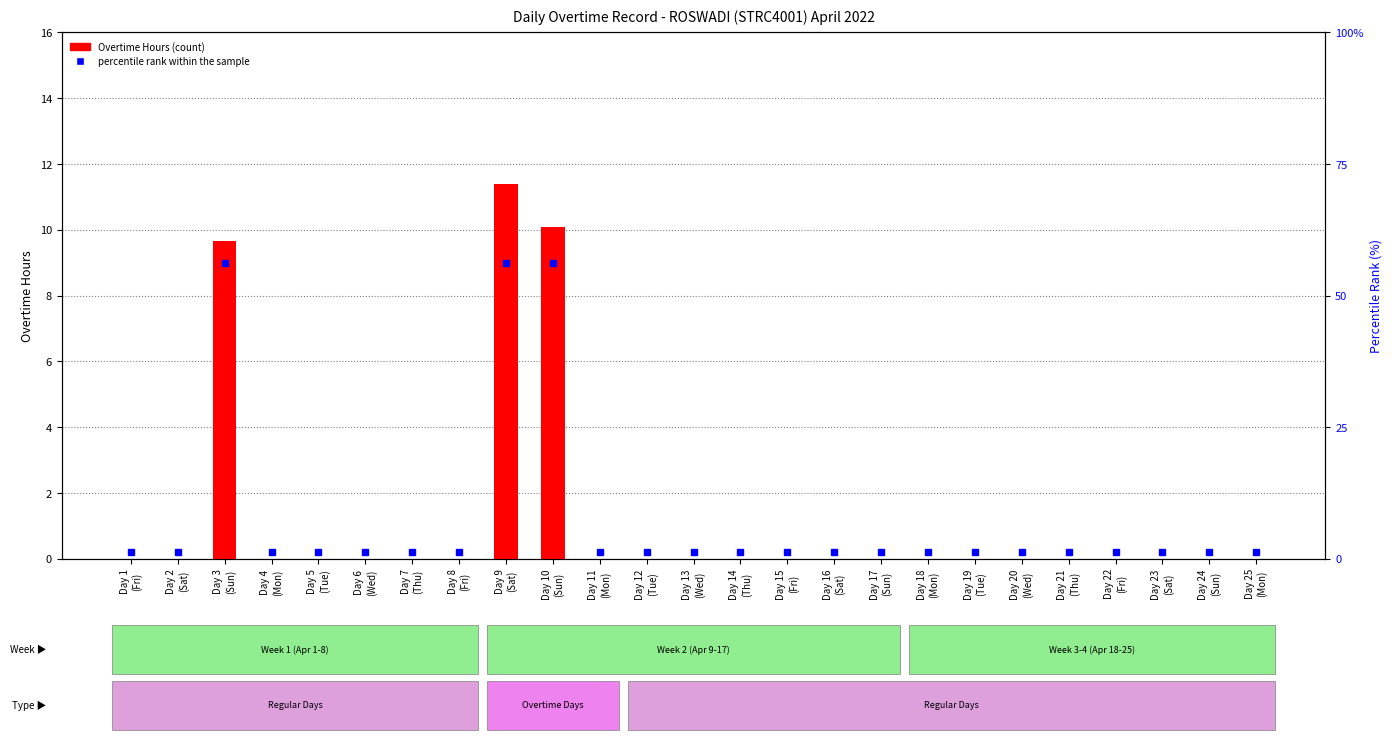

What is the average value?

1.2